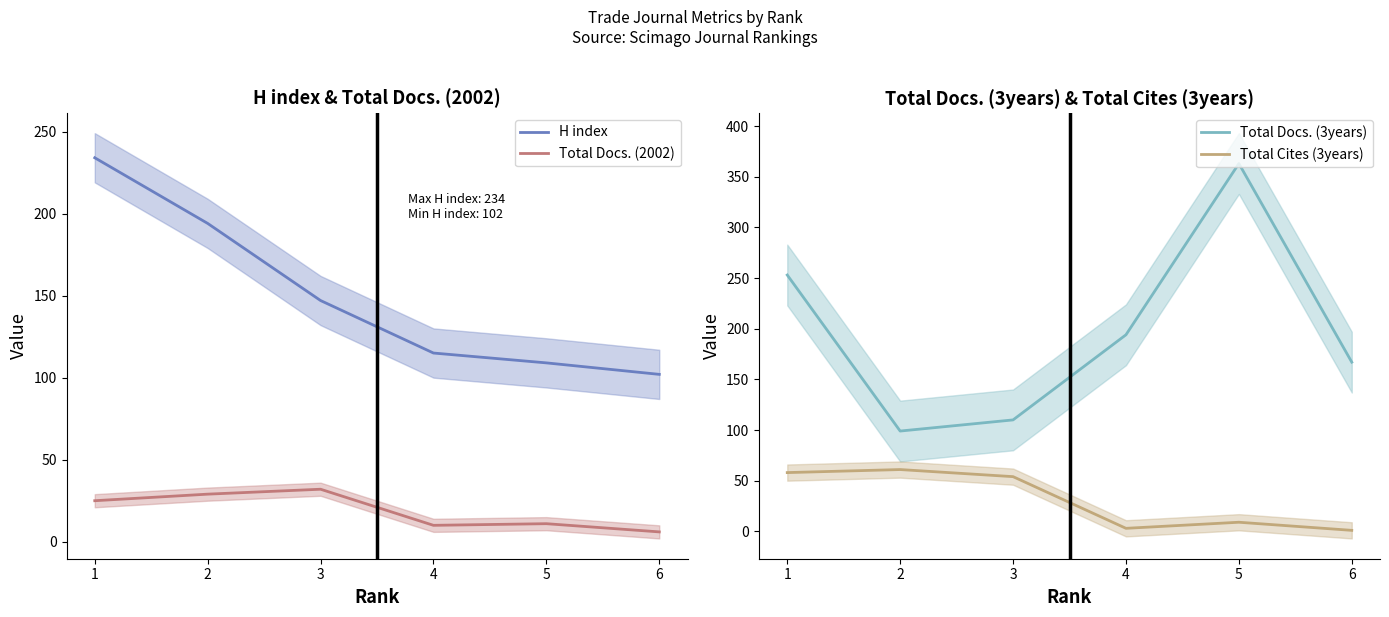

How many interior local valleys does the Total Docs. (3years) series have?

1